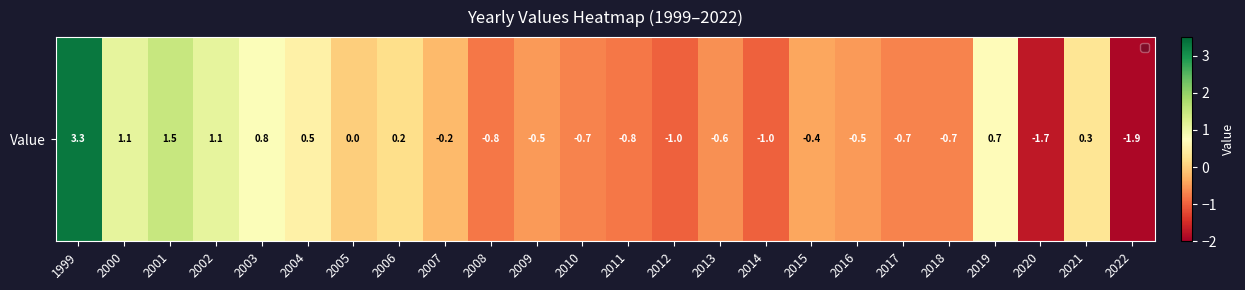

The chart shows a value of -3.0 at 2020. True or false?

False